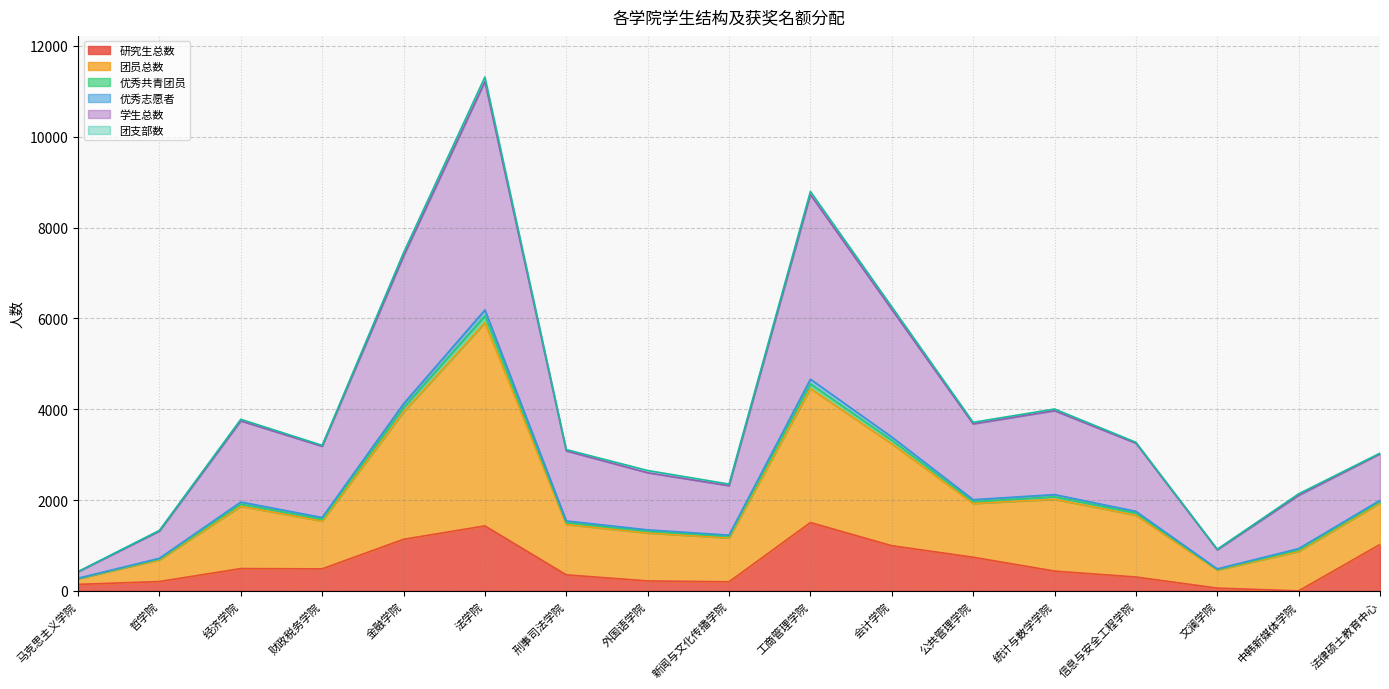

True or false: 优秀志愿者 and 团员总数 intersect in this chart.

False